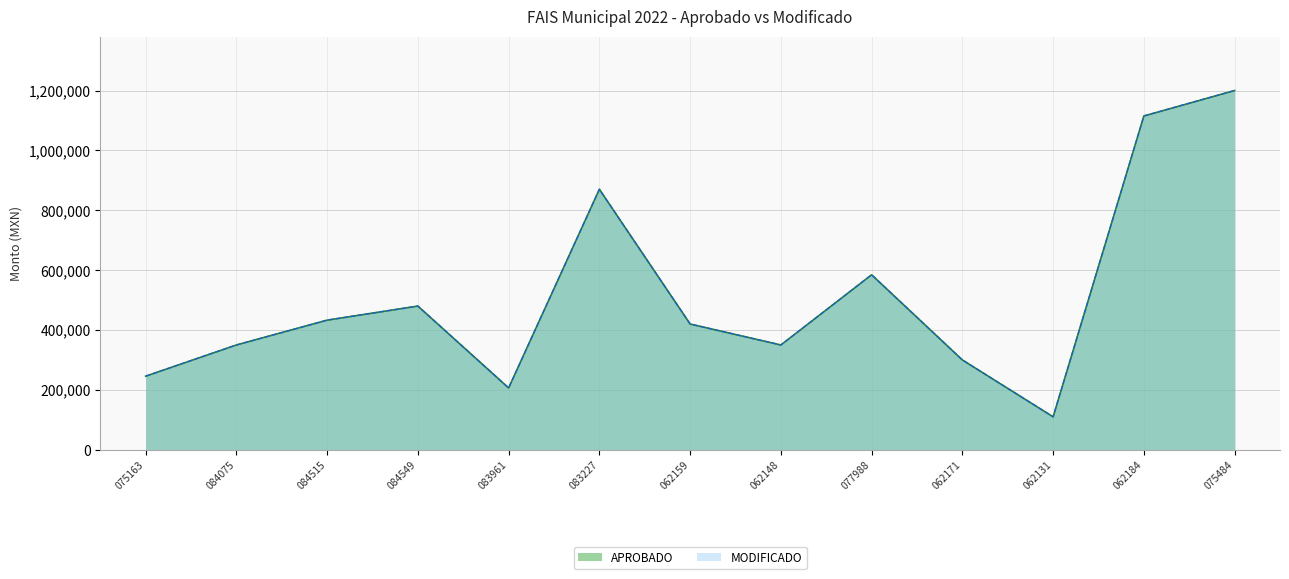

Which series has the largest range (max minus min)?

APROBADO